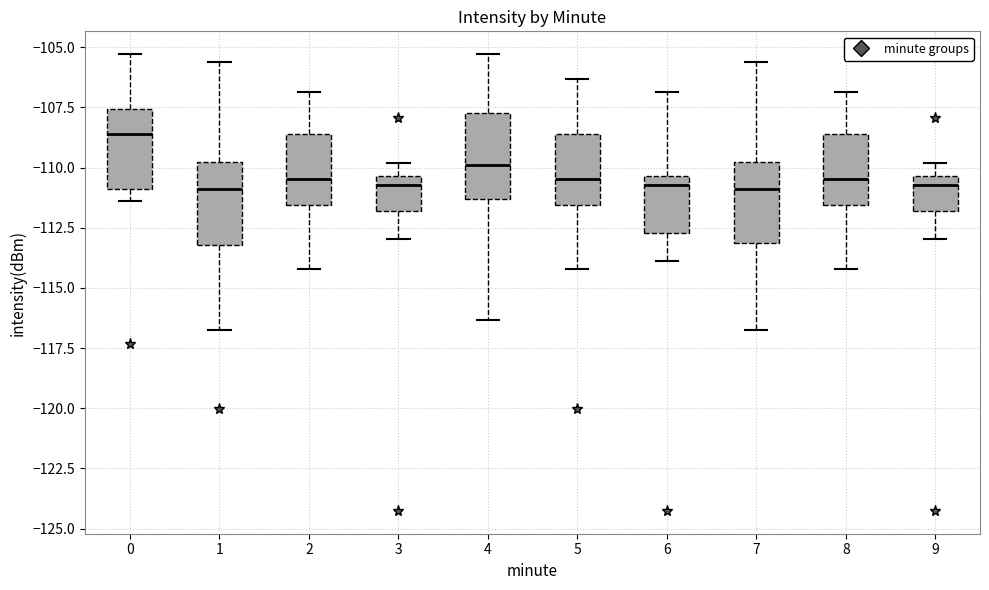

Reading left to right, transcribe this box plot: for each box, give where its median line is, the range the box spans, and where its two whiskers end, as read against the y-axis. The values are not printed on the chart, so give them approximately, as read against the axis.

0: median -108.5, box -111.0 to -107.5, whiskers -111.5 to -105.5
1: median -111.0, box -113.0 to -110.0, whiskers -117.0 to -105.5
2: median -110.5, box -111.5 to -108.5, whiskers -114.0 to -107.0
3: median -110.5 (just below the box's upper edge), box -112.0 to -110.5, whiskers -113.0 to -110.0
4: median -110.0, box -111.5 to -108.0, whiskers -116.5 to -105.5
5: median -110.5, box -111.5 to -108.5, whiskers -114.0 to -106.5
6: median -110.5 (just below the box's upper edge), box -112.5 to -110.5, whiskers -114.0 to -107.0
7: median -111.0, box -113.0 to -110.0, whiskers -117.0 to -105.5
8: median -110.5, box -111.5 to -108.5, whiskers -114.0 to -107.0
9: median -110.5 (just below the box's upper edge), box -112.0 to -110.5, whiskers -113.0 to -110.0